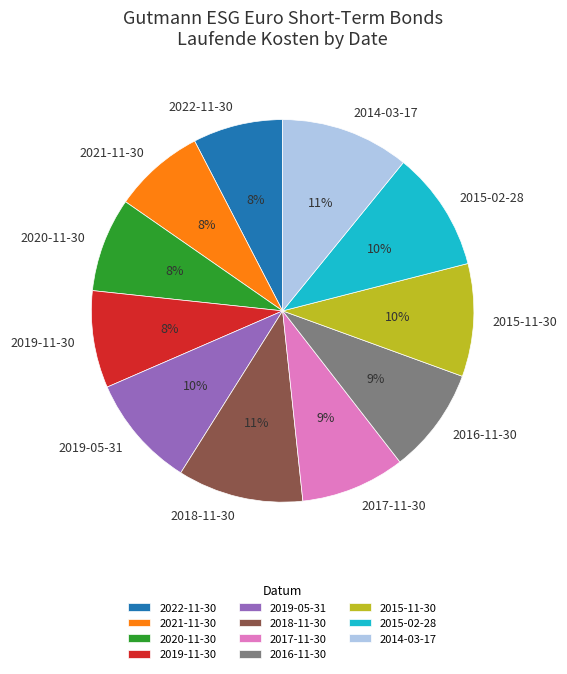

To the nearest percent, what is the average slice percentage?

9%